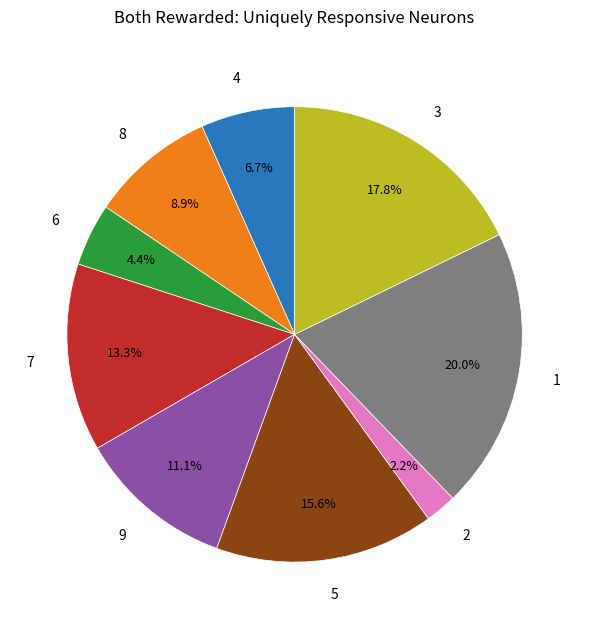

What portion of the pie excludes 5?

84.4%